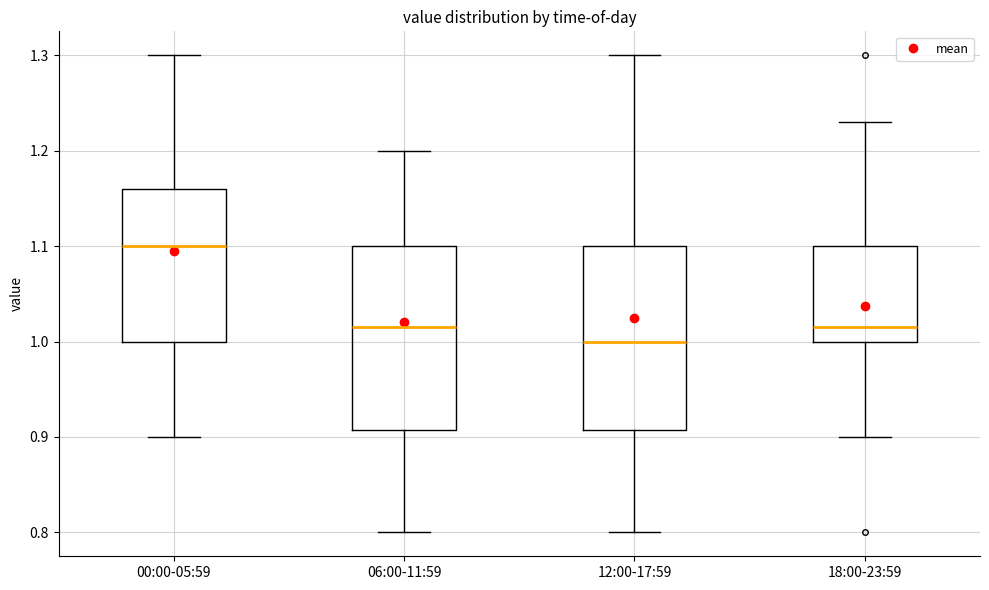

Which box has the lowest median line?

12:00-17:59